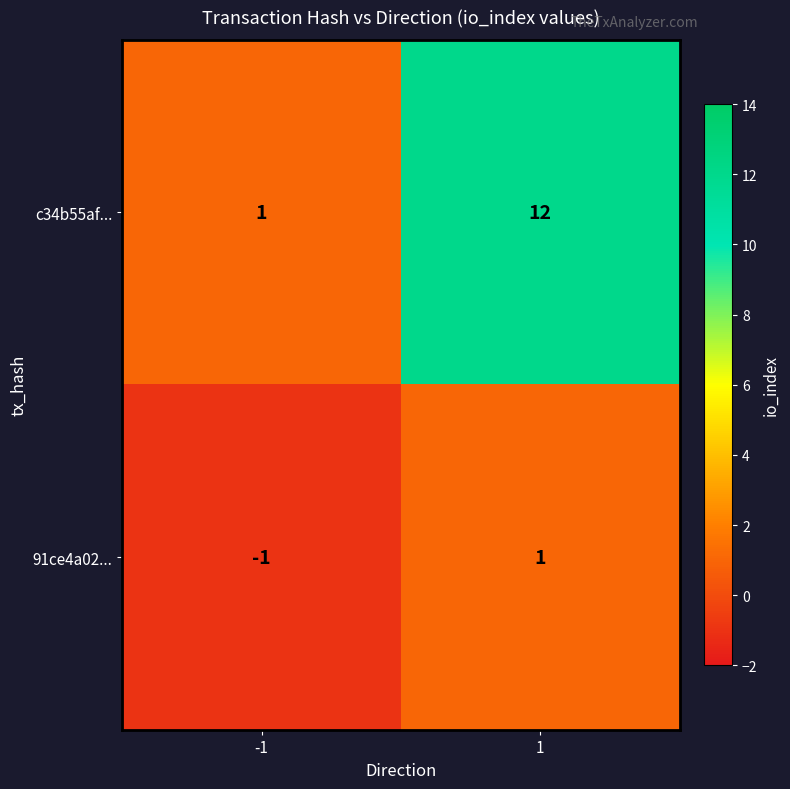

What is the sum of the c34b55af... values at -1 and 1?

13